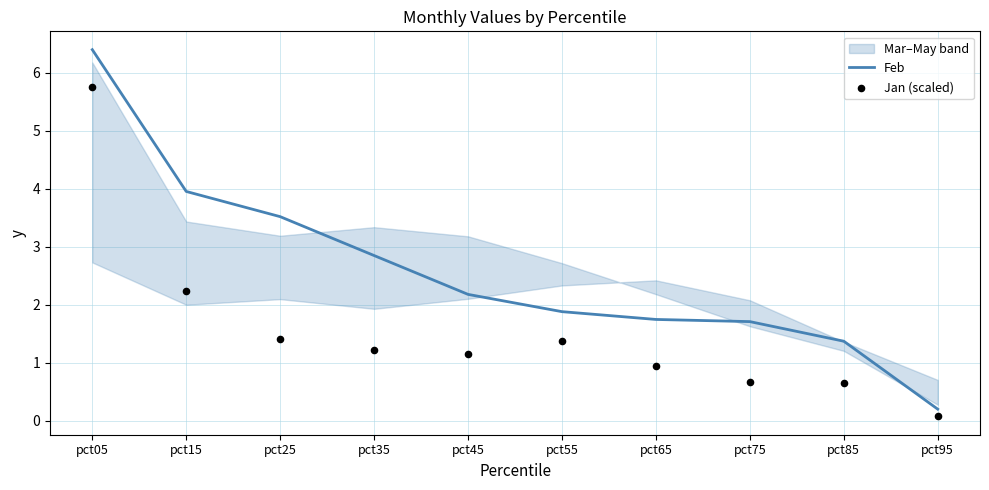

Which series reaches the maximum Y coordinate?

Feb